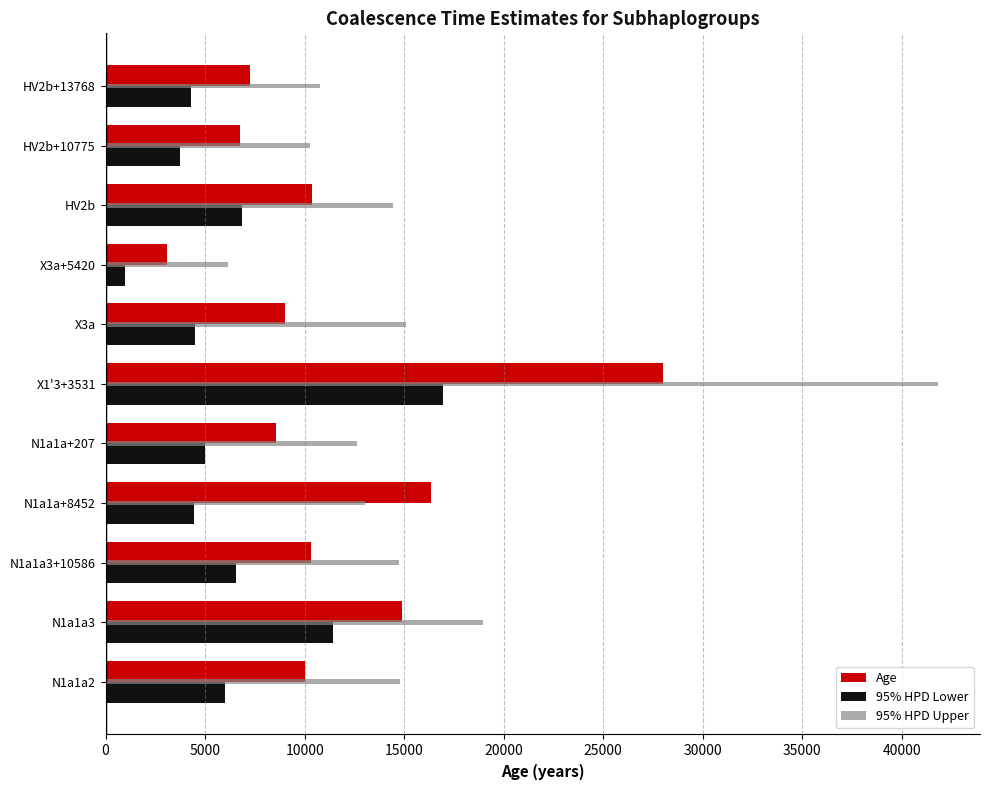

How many data points does each series have?

11